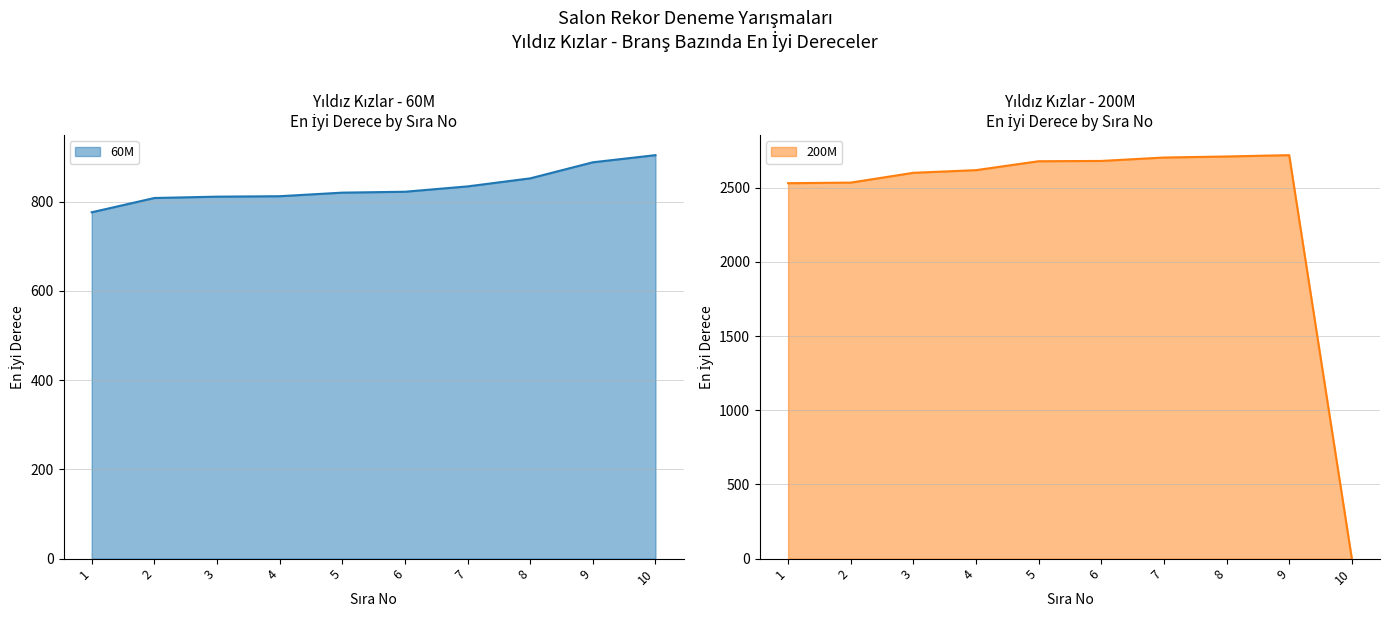

Reading left to right, transcribe all the data shown in this chart.

60M: 776	808	811	812	820	822	834	852	888	904
200M: 2530	2534	2600	2618	2678	2680	2703	2710	2719	0